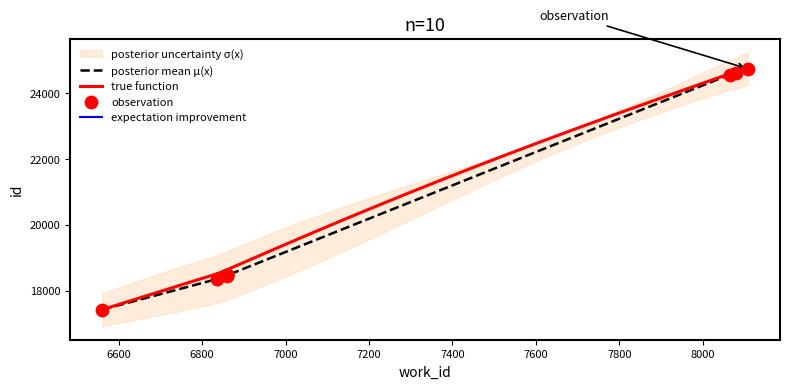

What is the change in value from 6860 to 6860?

+2